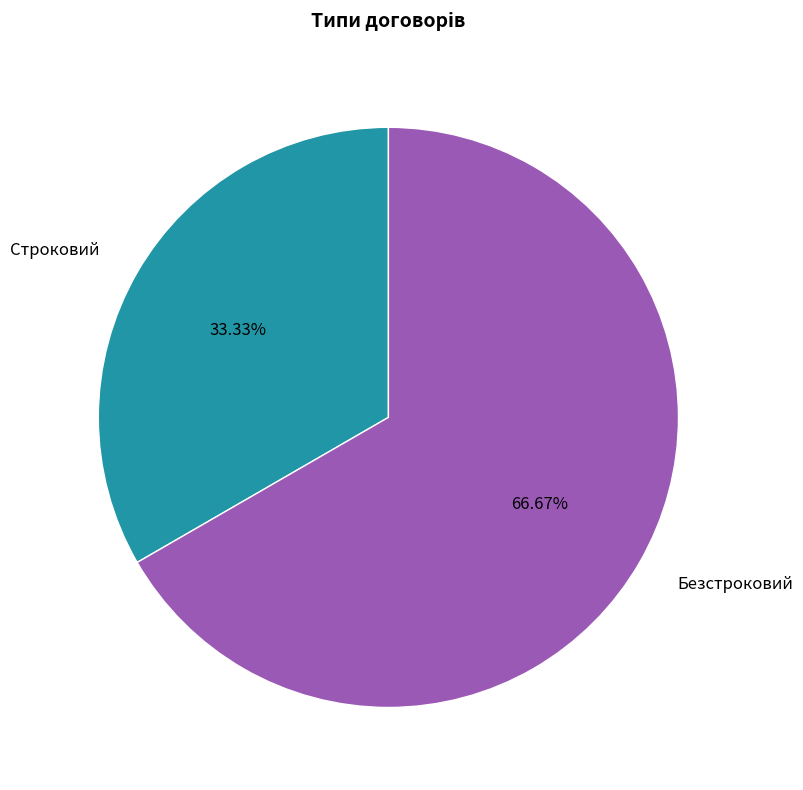

True or false: Строковий accounts for 21% of the total.

False